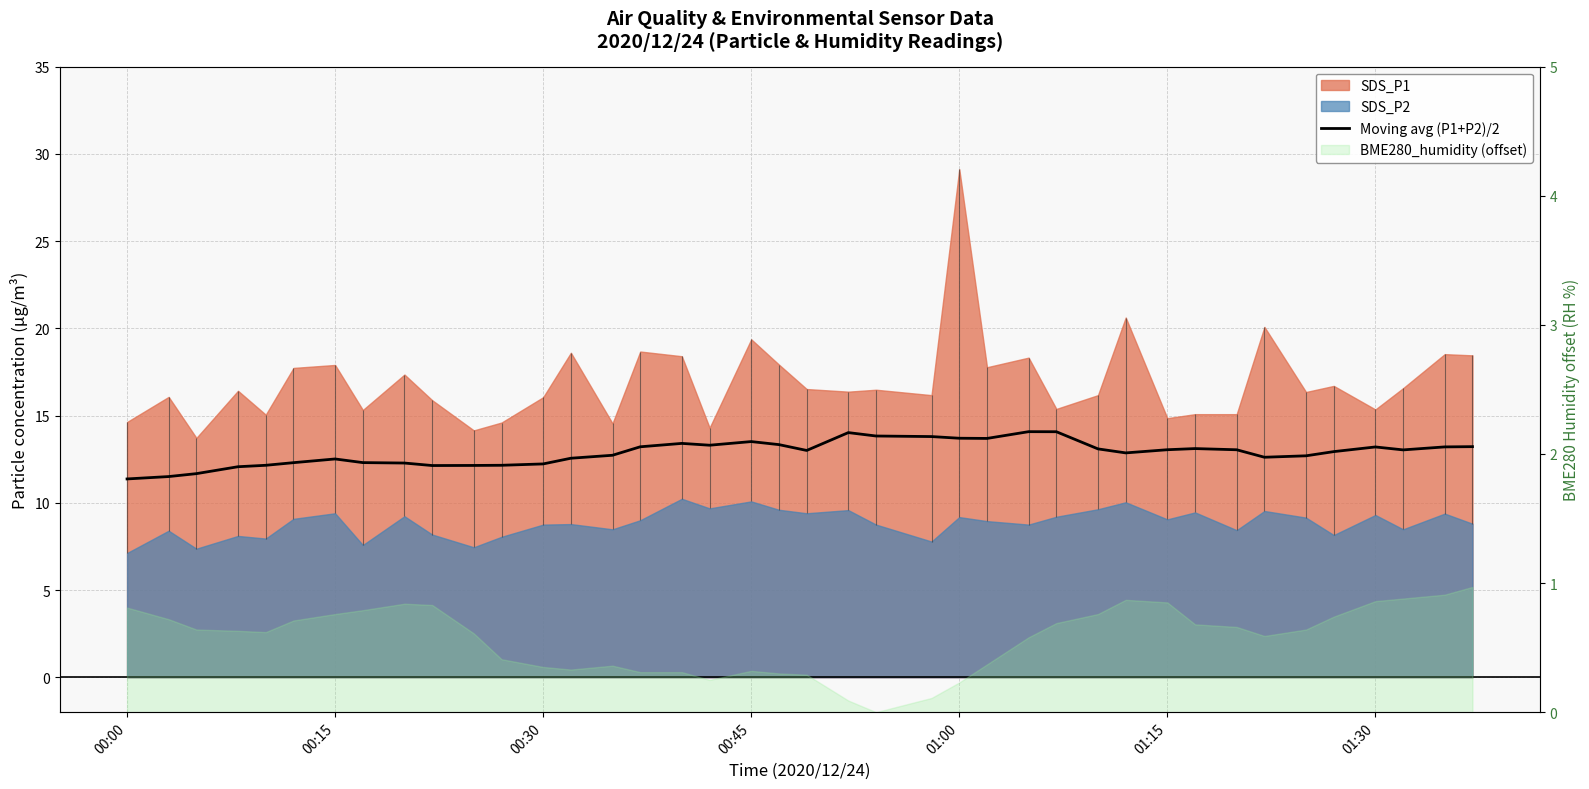

What is the difference between the maximum and minimum values?

2.7